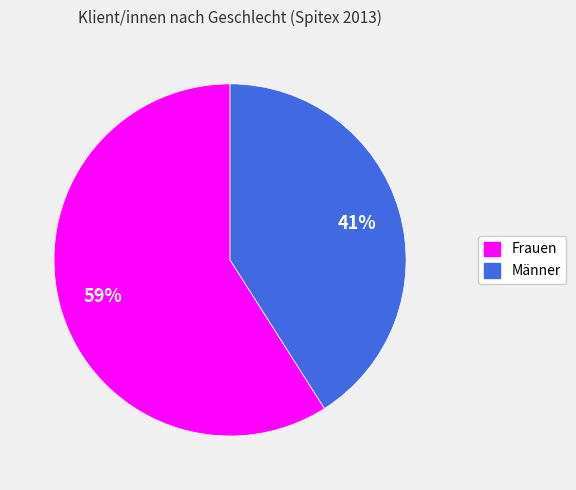

Rank the categories by value from highest to lowest.

Frauen, Männer